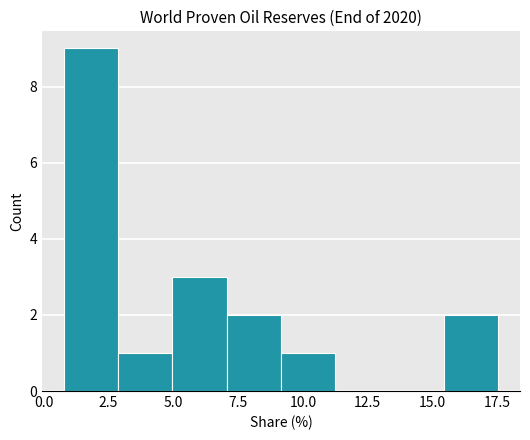

Reading left to right, list every bar in this chart as the range it spans on the x-axis followed by its height. Neither the bar edges nor the heights are printed on the chart, so give them approximately, as read against the axes.

1.0 to 3.0: 9
3.0 to 5.0: 1
5.0 to 7.0: 3
7.0 to 9.0: 2
9.0 to 11.5: 1
11.5 to 13.5: 0
13.5 to 15.5: 0
15.5 to 17.5: 2